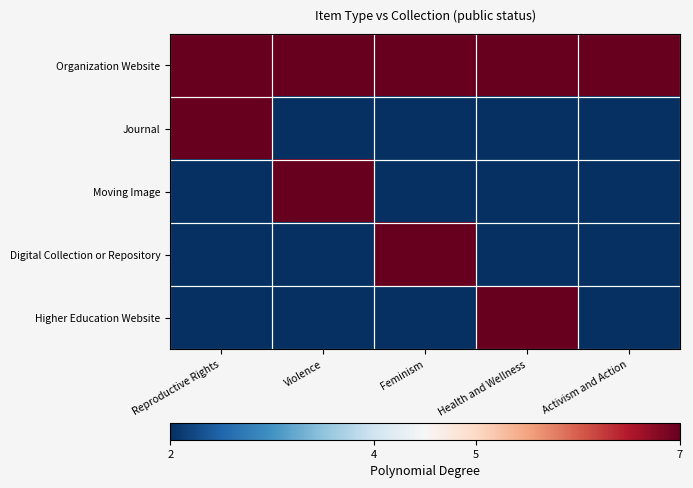

How many categories are shown in the chart?

5